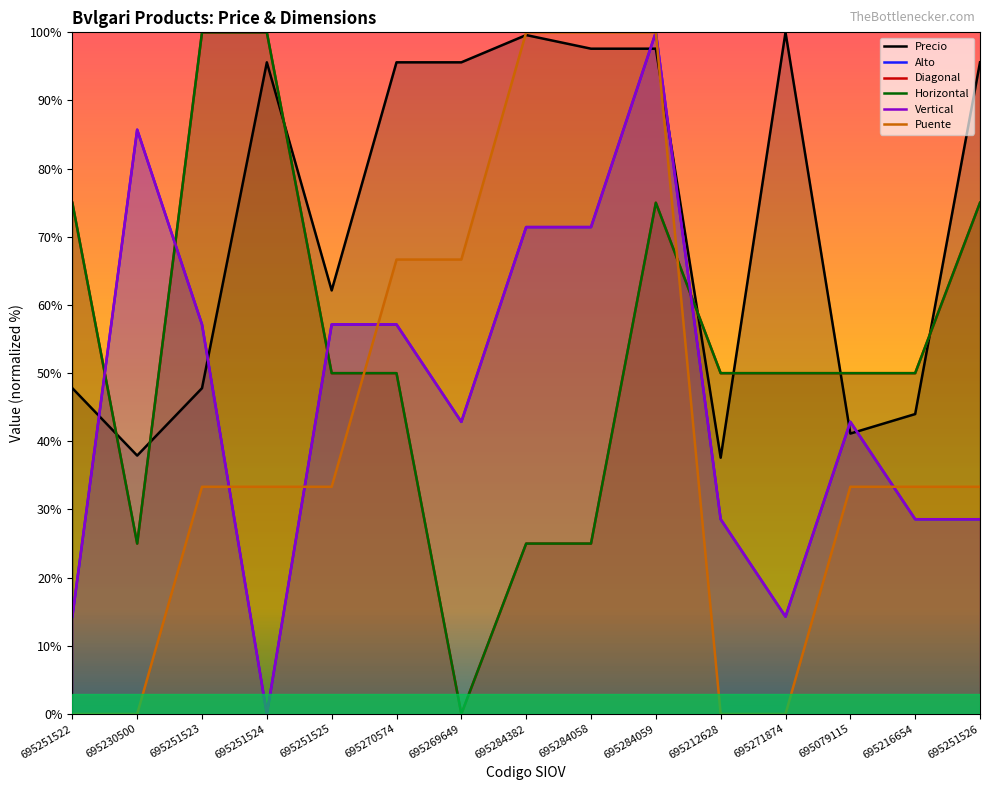

The Diagonal series shows 72.8 at 695271874. True or false?

False